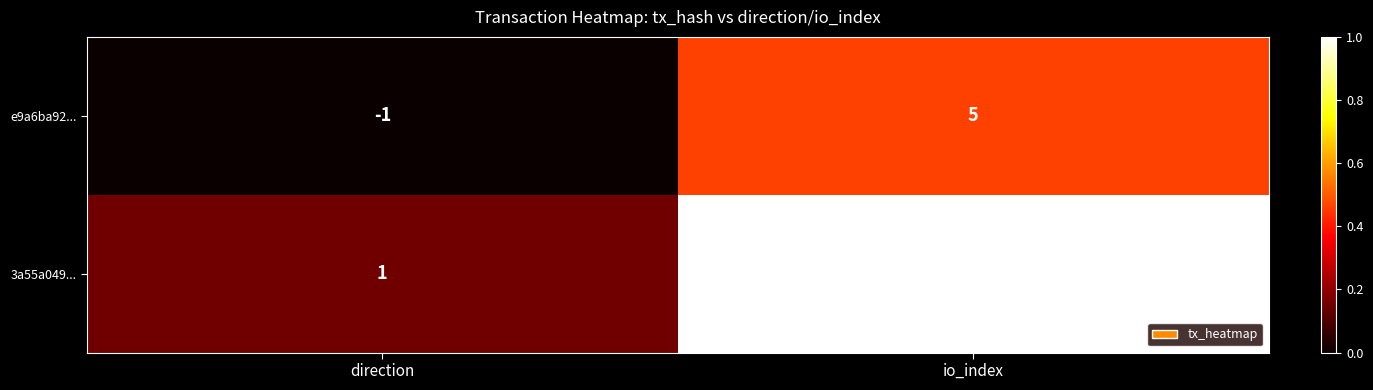

List the series in order of their peak value, highest first.

3a55a049..., e9a6ba92...